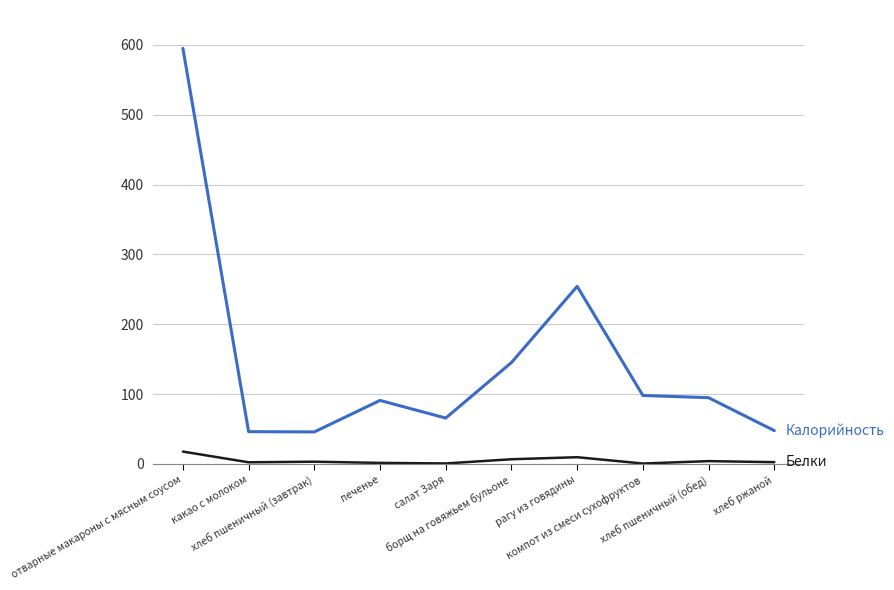

What is the greatest value displayed?

595.1